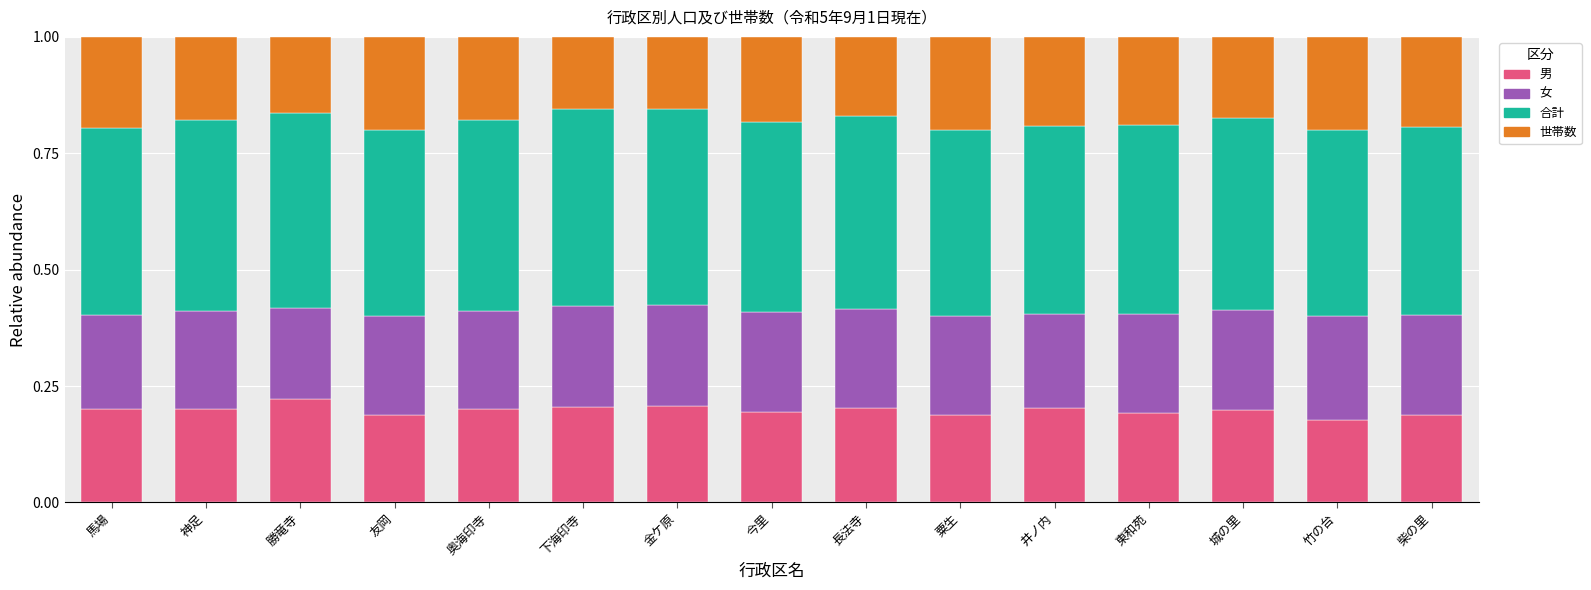

What is the total value across all series at 友岡?

1.0